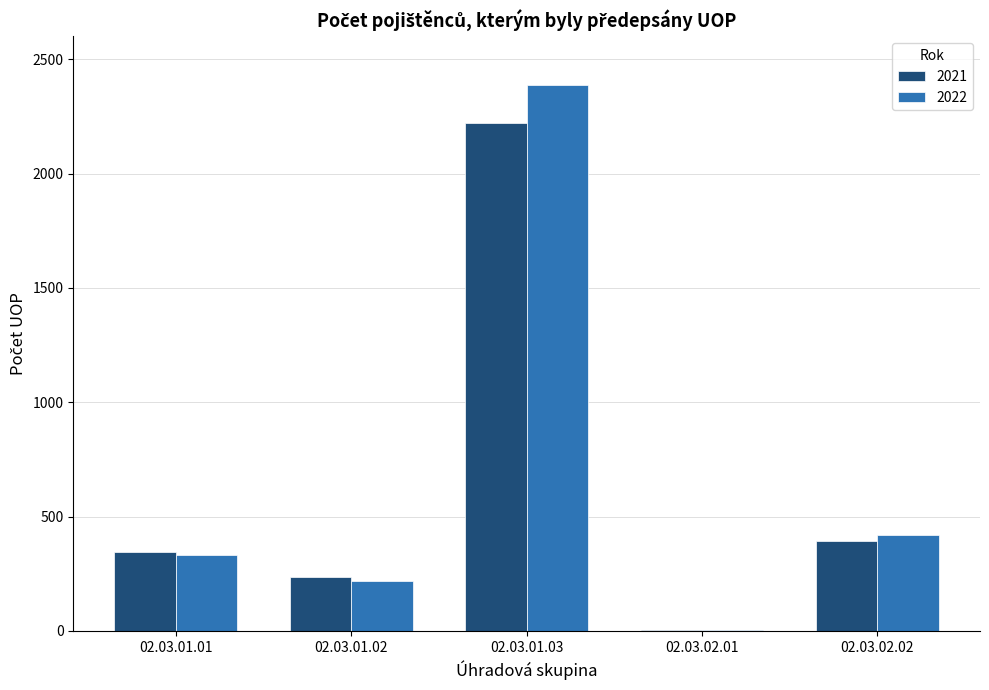

At which label is 2022 closest to 1195?

02.03.02.02